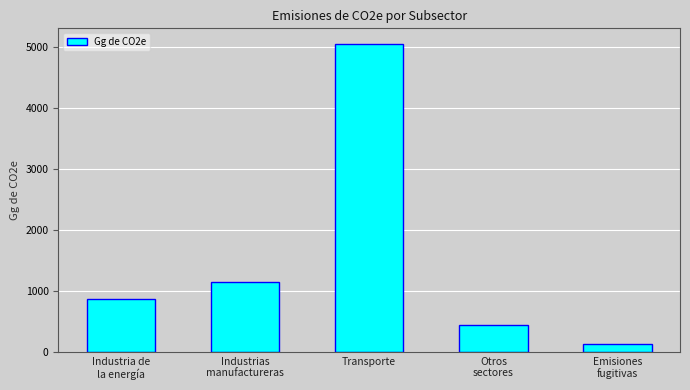

What is the change in value from Transporte to Otros
sectores?

-4618.9